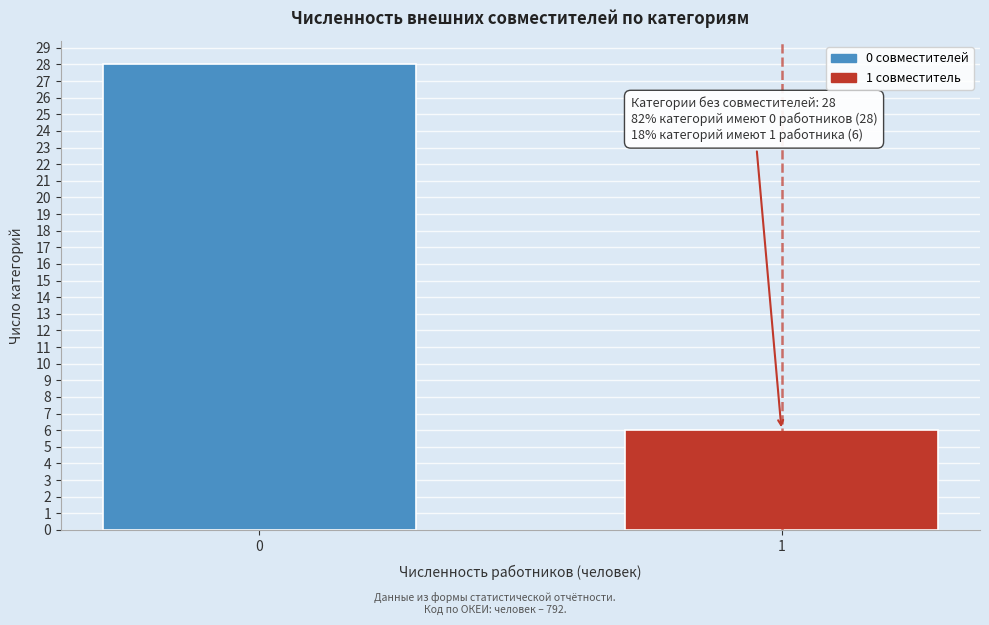

Reading left to right, transcribe all the data shown in this chart.

0=28	1=6